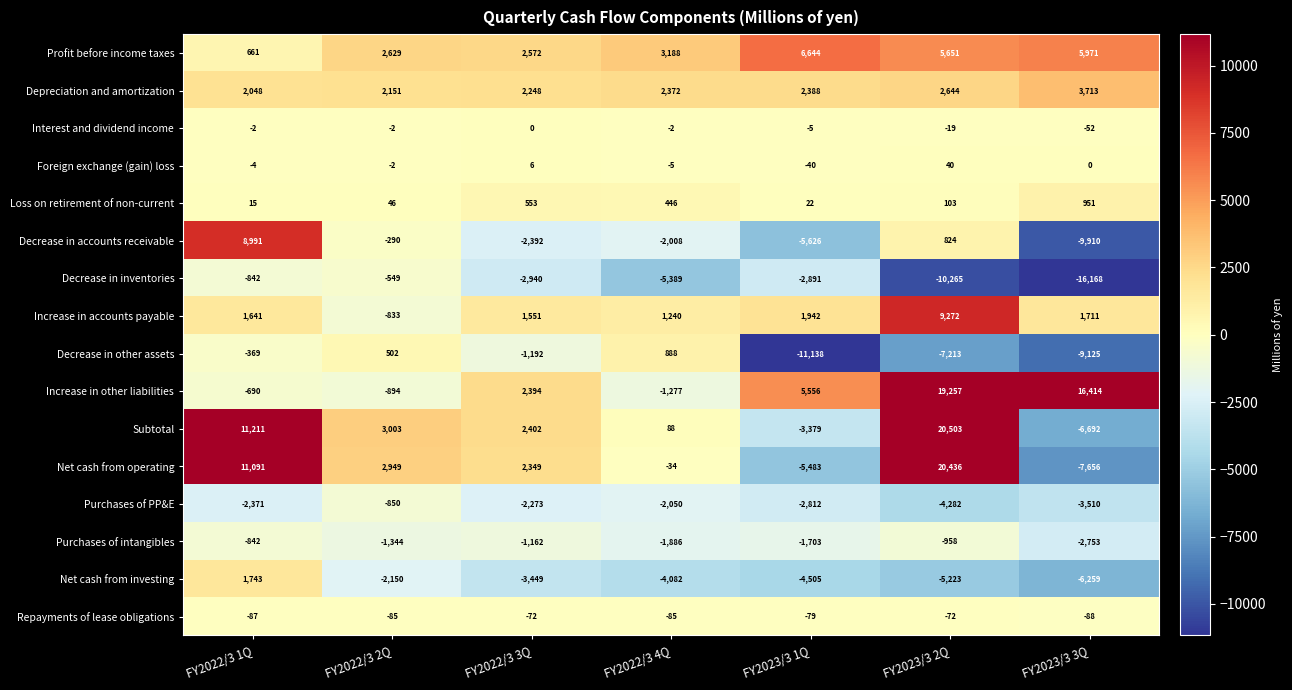

How many data points in Net cash from operating are less than 2349?

3